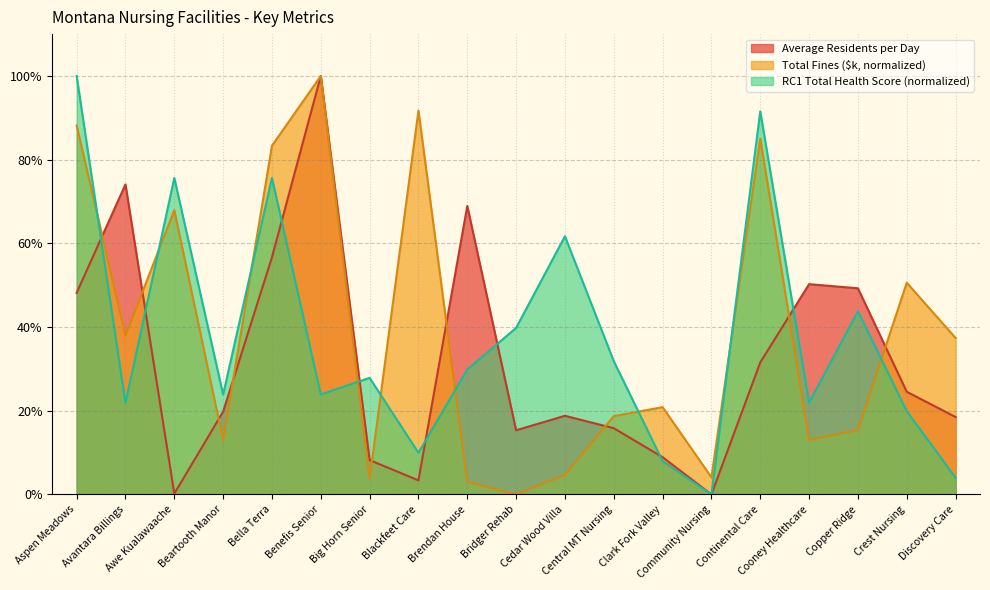

How many lines are shown in the chart?

3